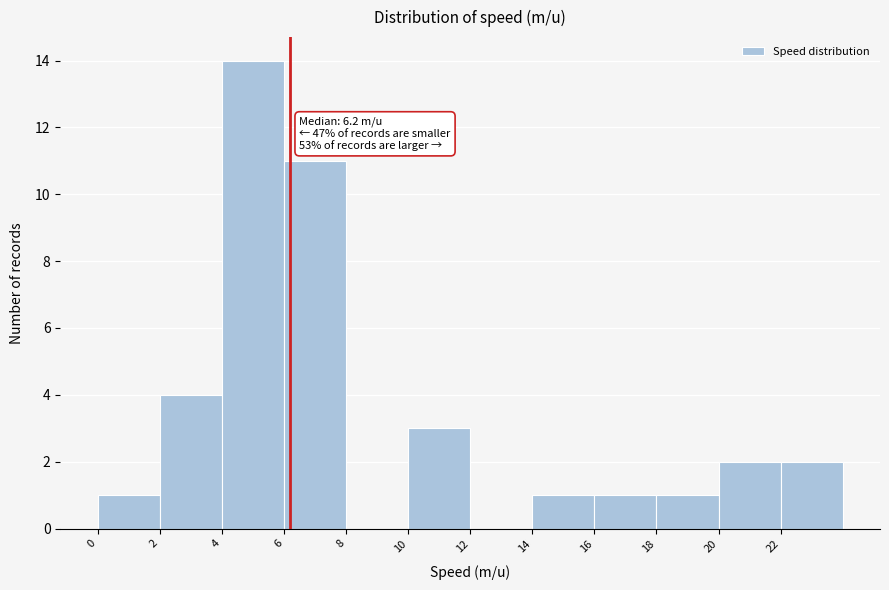

Over which range of the x-axis is the bar tallest?

4 to 6